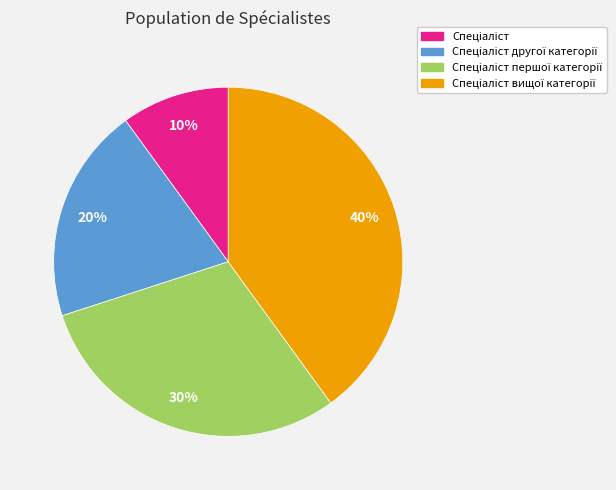

To the nearest percent, what is the difference between the largest and smallest slice percentages?

30%